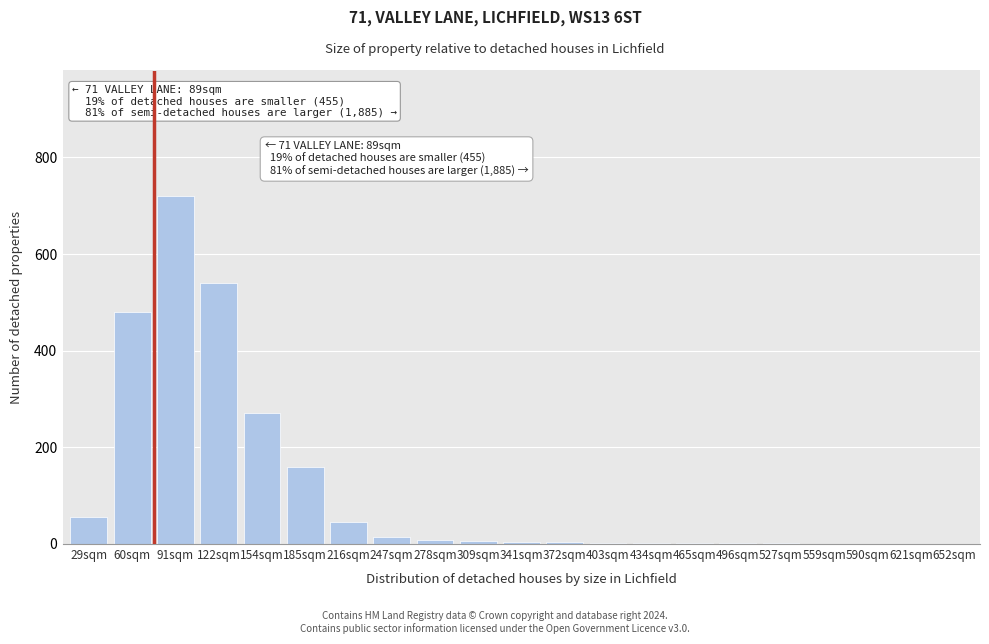

At which category does the chart reach its peak across all series?

91sqm